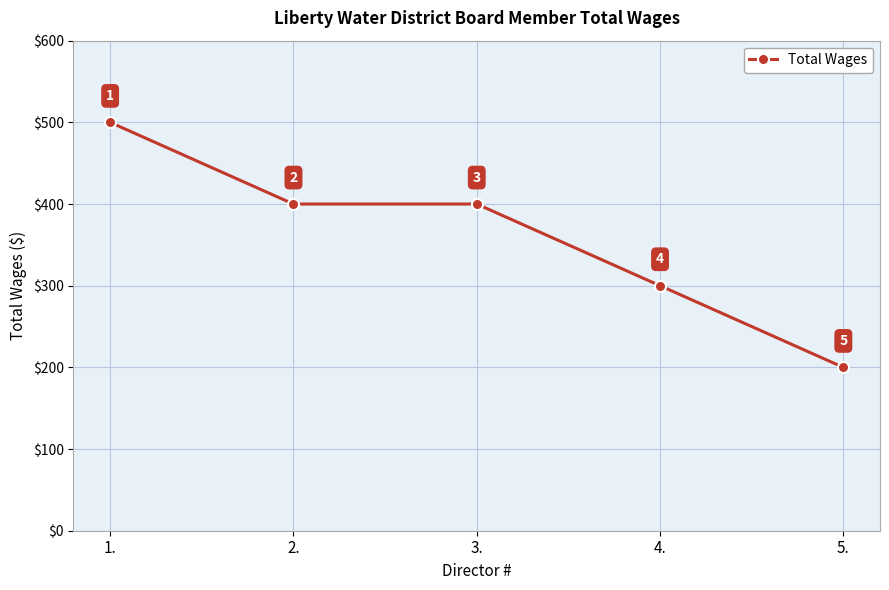

What is the label of the 4th point from the right?

2.